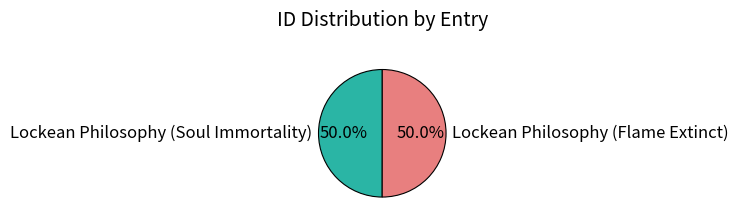

Is it true that Lockean Philosophy (Flame Extinct) is 61% of the pie?

False